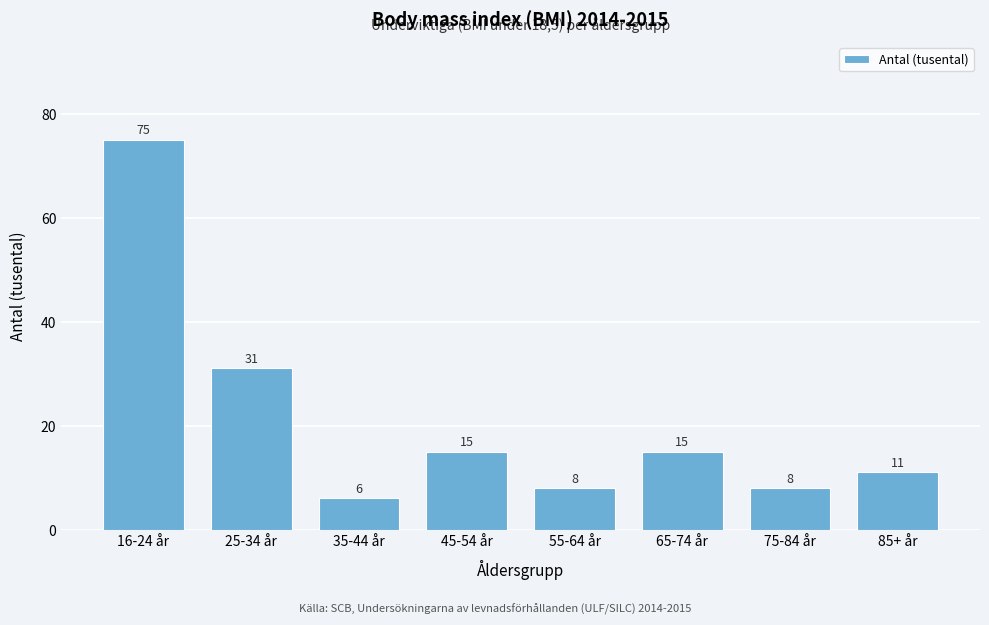

Reading right to left, transcribe all the data shown in this chart.

11	8	15	8	15	6	31	75